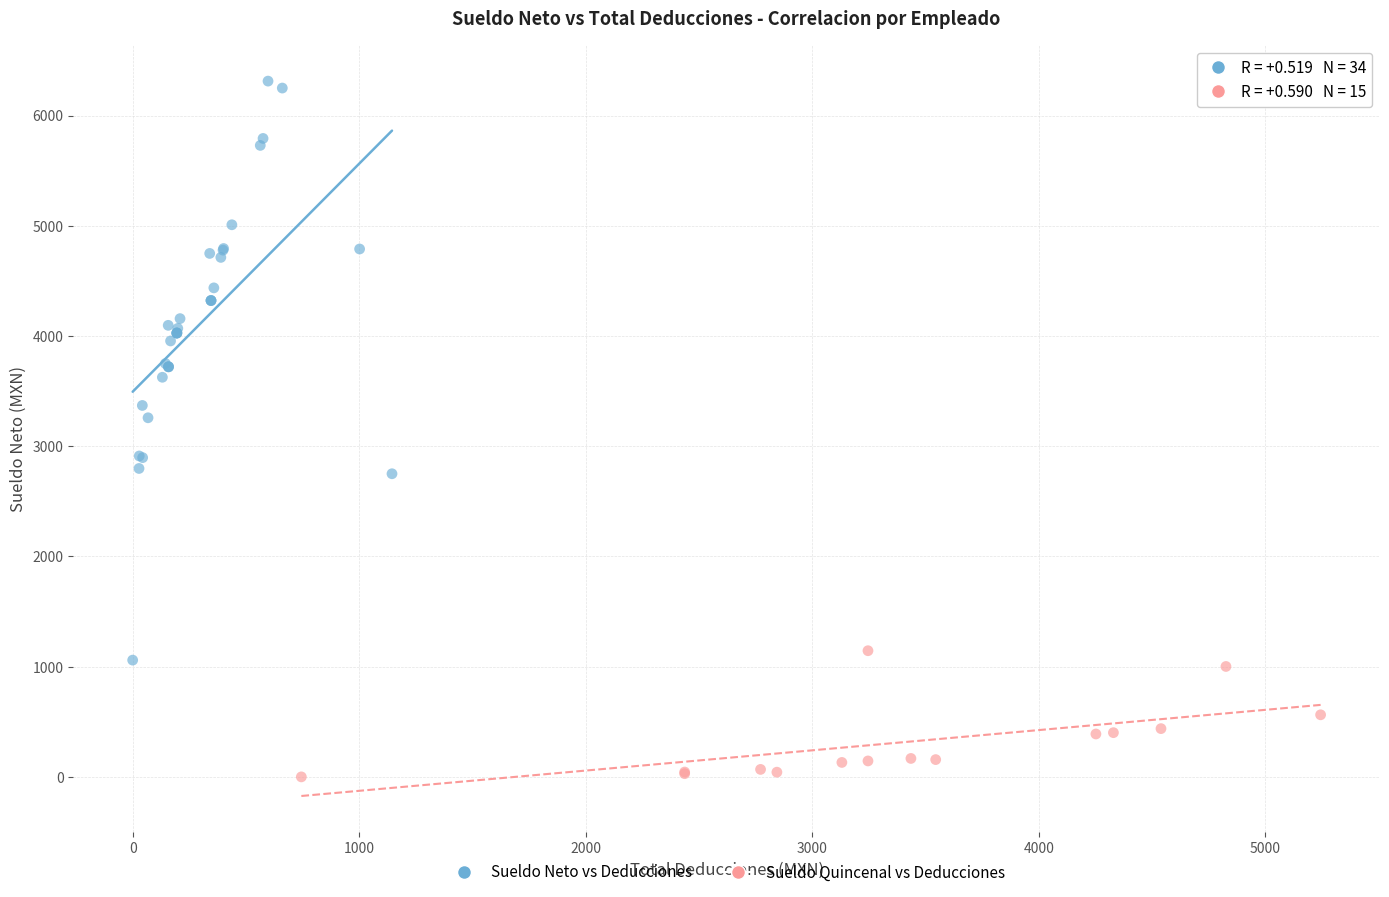

Which series reaches the minimum Y coordinate?

Sueldo Quincenal vs Deducciones